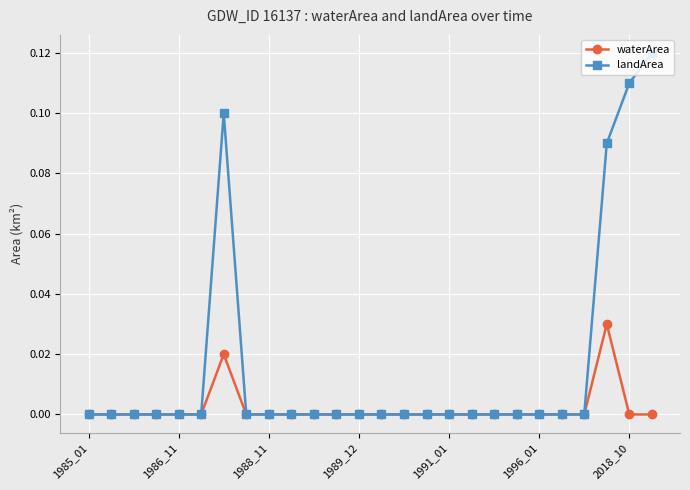

Which series has the largest range (max minus min)?

landArea